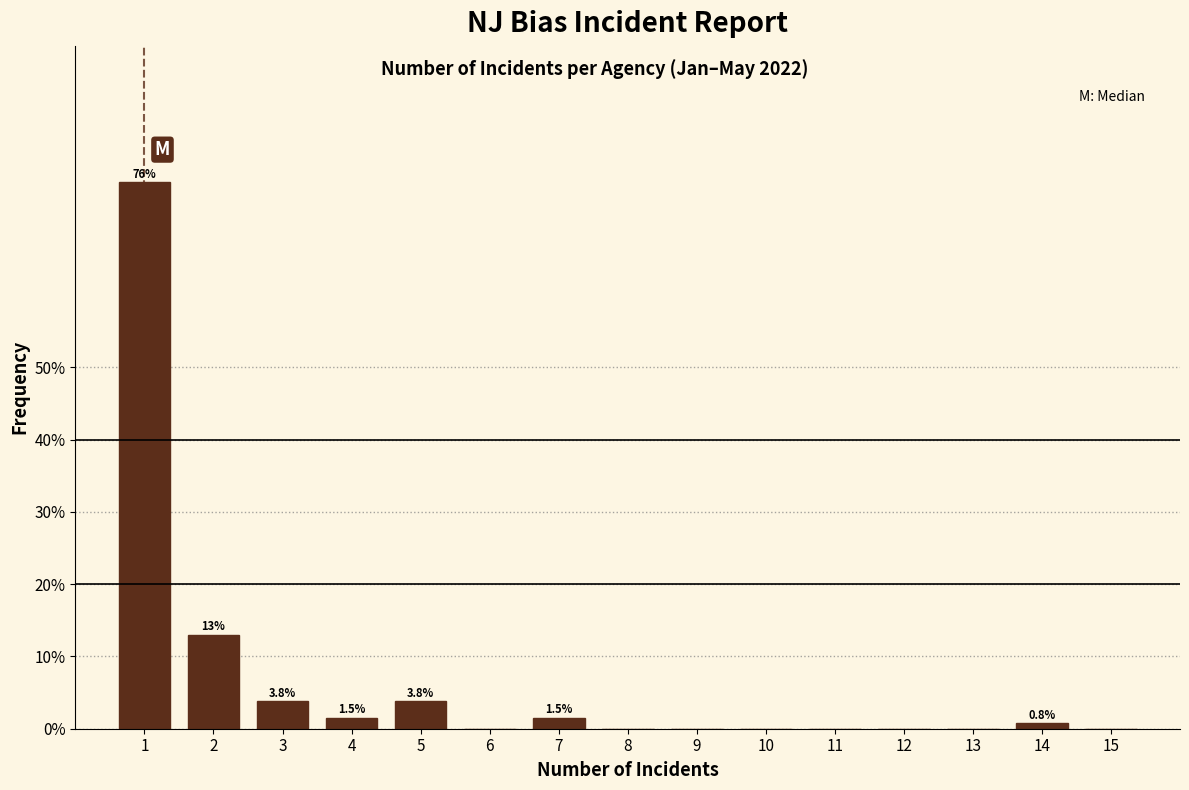

Are the bars horizontal?

No